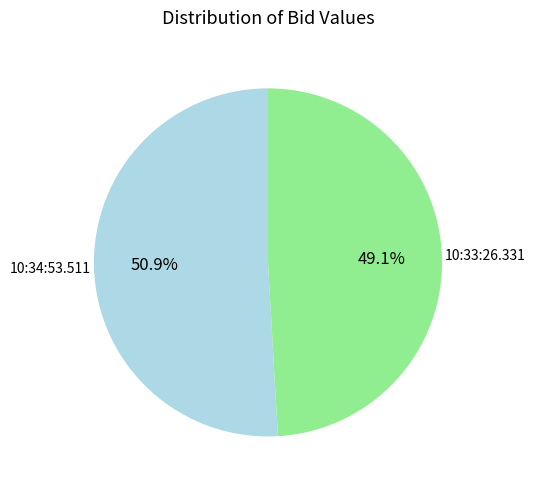

Is there a majority slice in this chart?

Yes